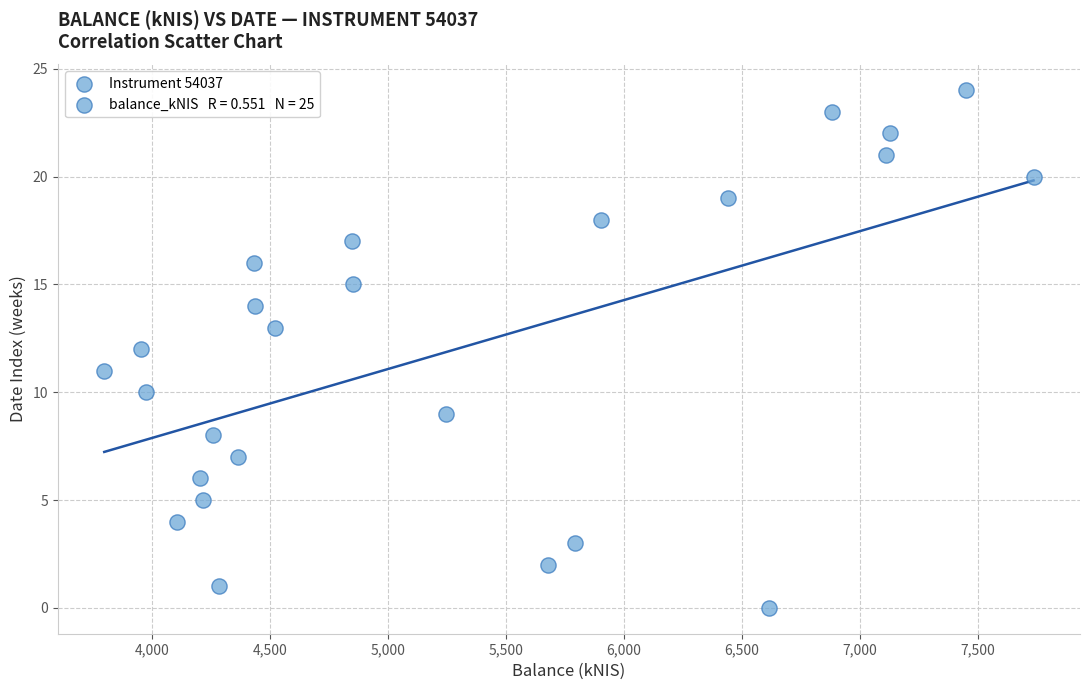

What is the range of Y values (max minus min)?

24